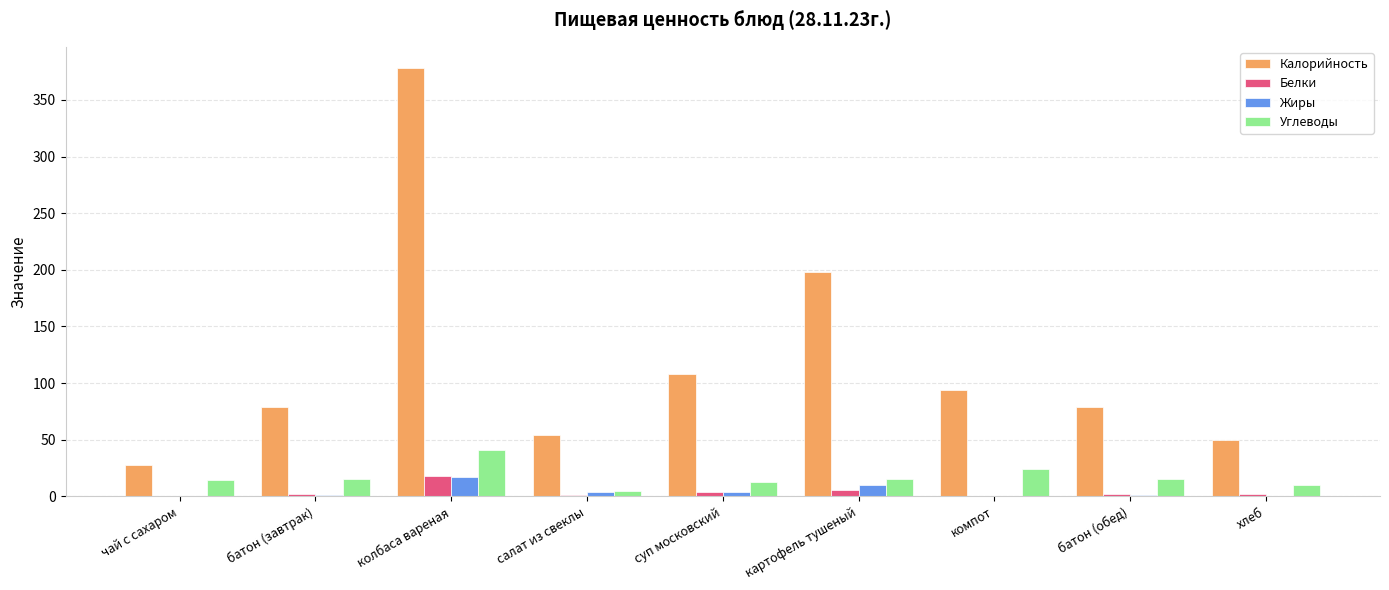

The value of Калорийность at картофель тушеный is 198. True or false?

True